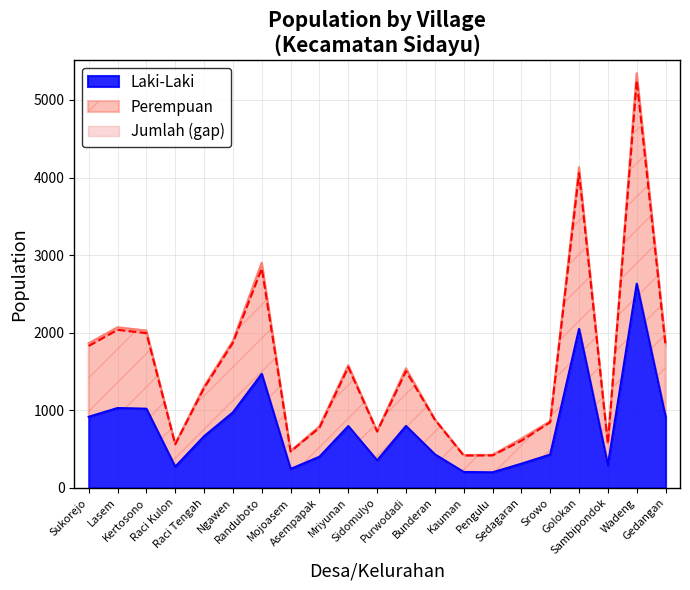

What is the value of the Perempuan point at the 14th from the left?

416